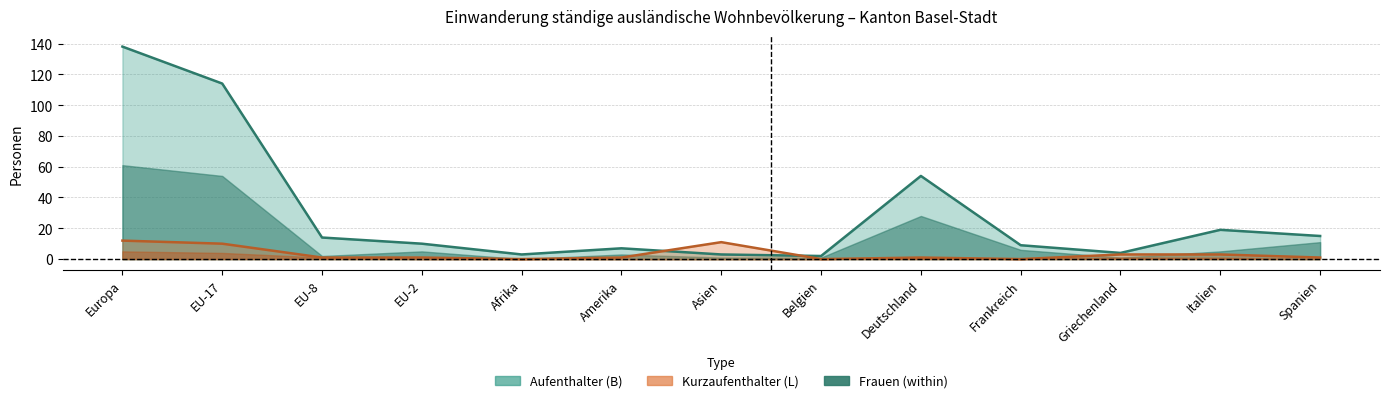

At which label does Aufenthalter (B) Männer first exceed 4?

Europa